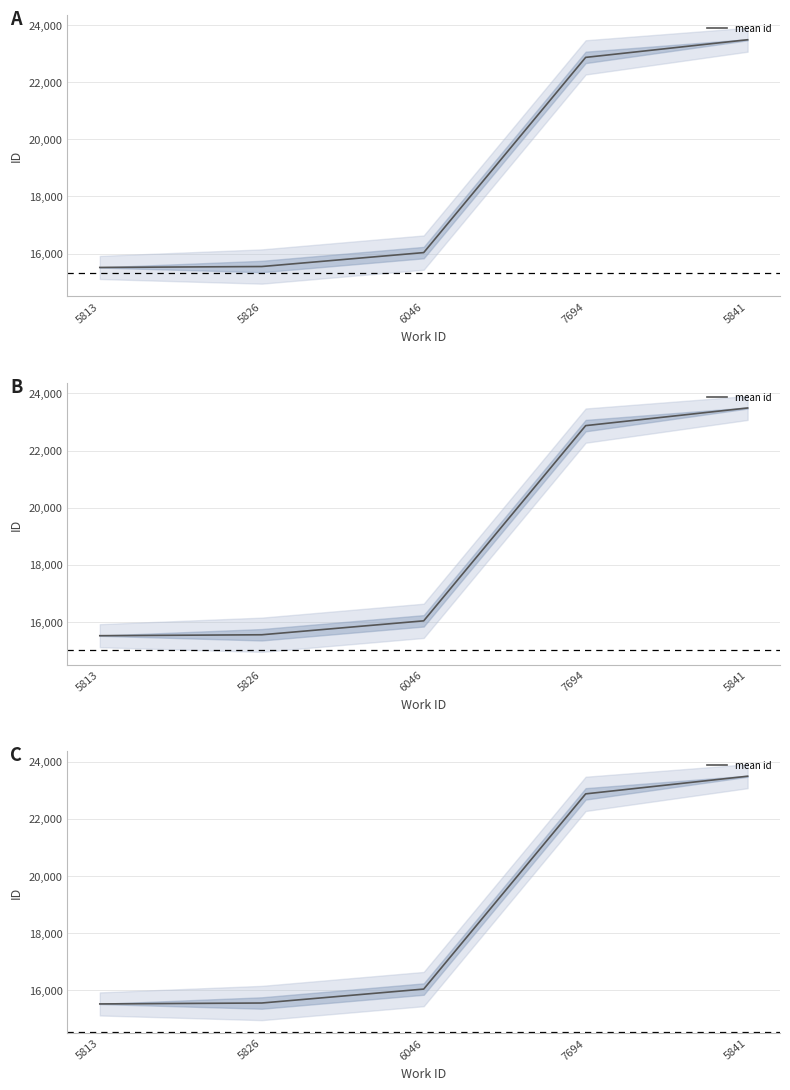

Reading left to right, transcribe all the data shown in this chart.

15514.7	15547.0	16035.0	22872.0	23489.8